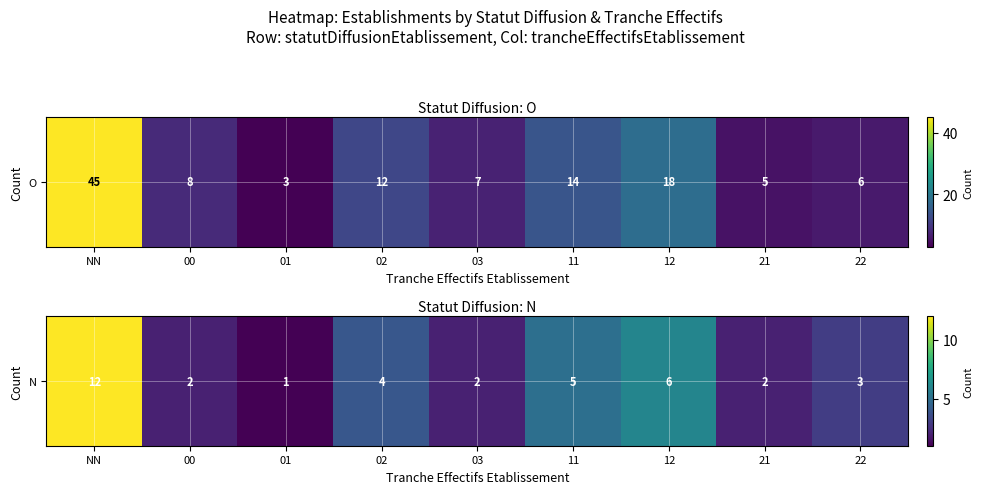

What is the average value?

4